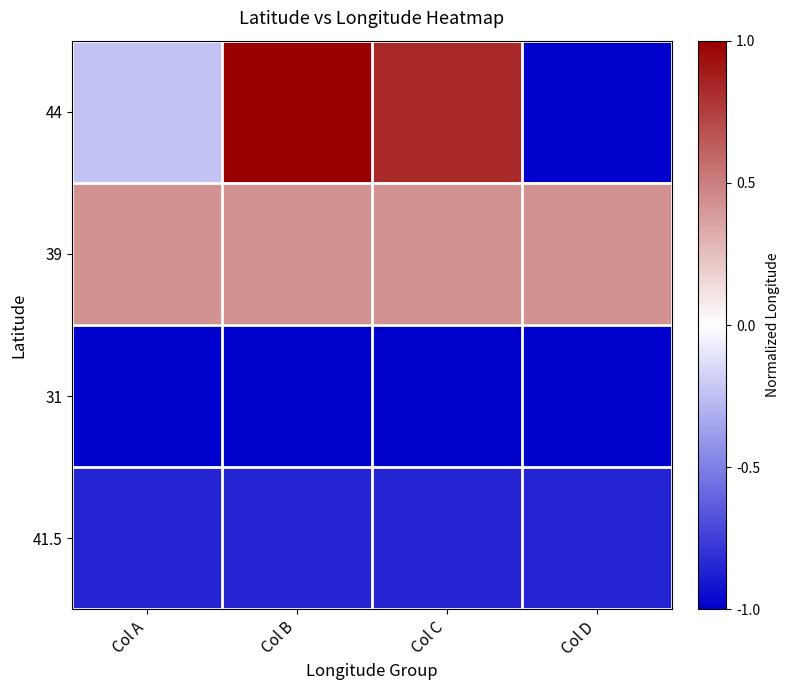

Which label corresponds to the smallest value in the chart?

Col D